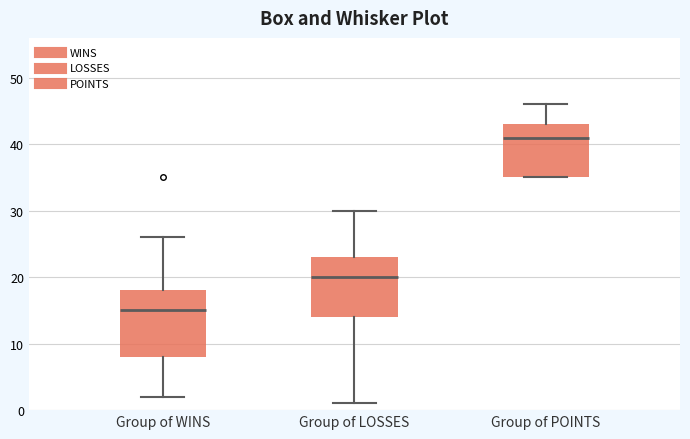

Reading left to right, transcribe this box plot: for each box, give where its median line is, the range the box spans, and where its two whiskers end, as read against the y-axis. The values are not printed on the chart, so give them approximately, as read against the axis.

Group of WINS: median 15, box 8 to 18, whiskers 2 to 26
Group of LOSSES: median 20, box 14 to 23, whiskers 1 to 30
Group of POINTS: median 41, box 35 to 43, whiskers 35 to 46